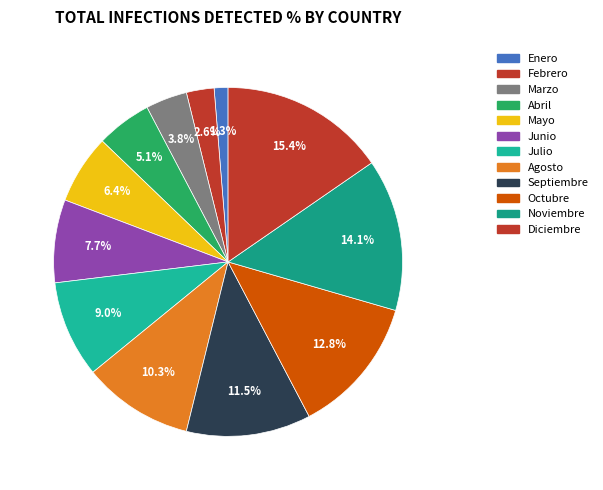

Which slice is the largest?

Diciembre